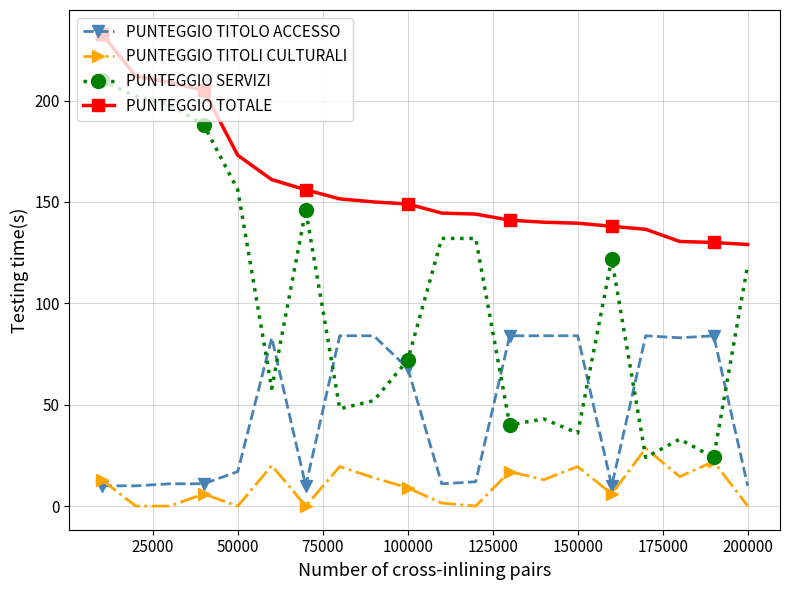

How many lines are shown in the chart?

4